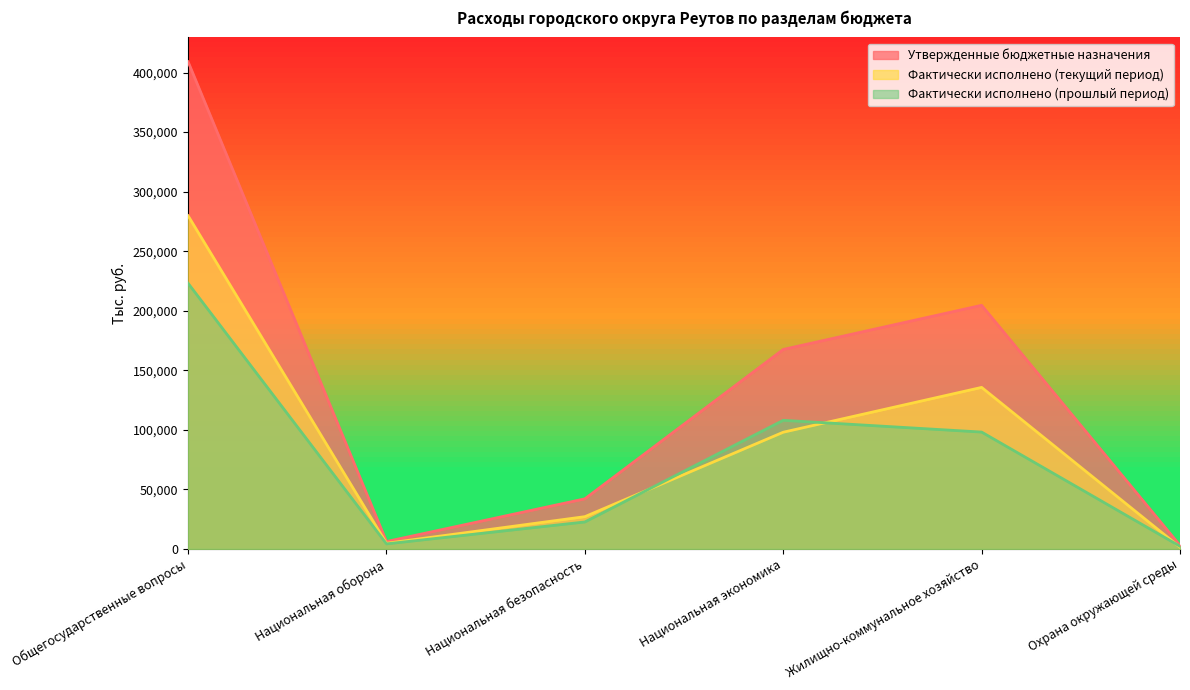

At which label does Фактически исполнено (текущий период) first exceed 97959?

Общегосударственные вопросы